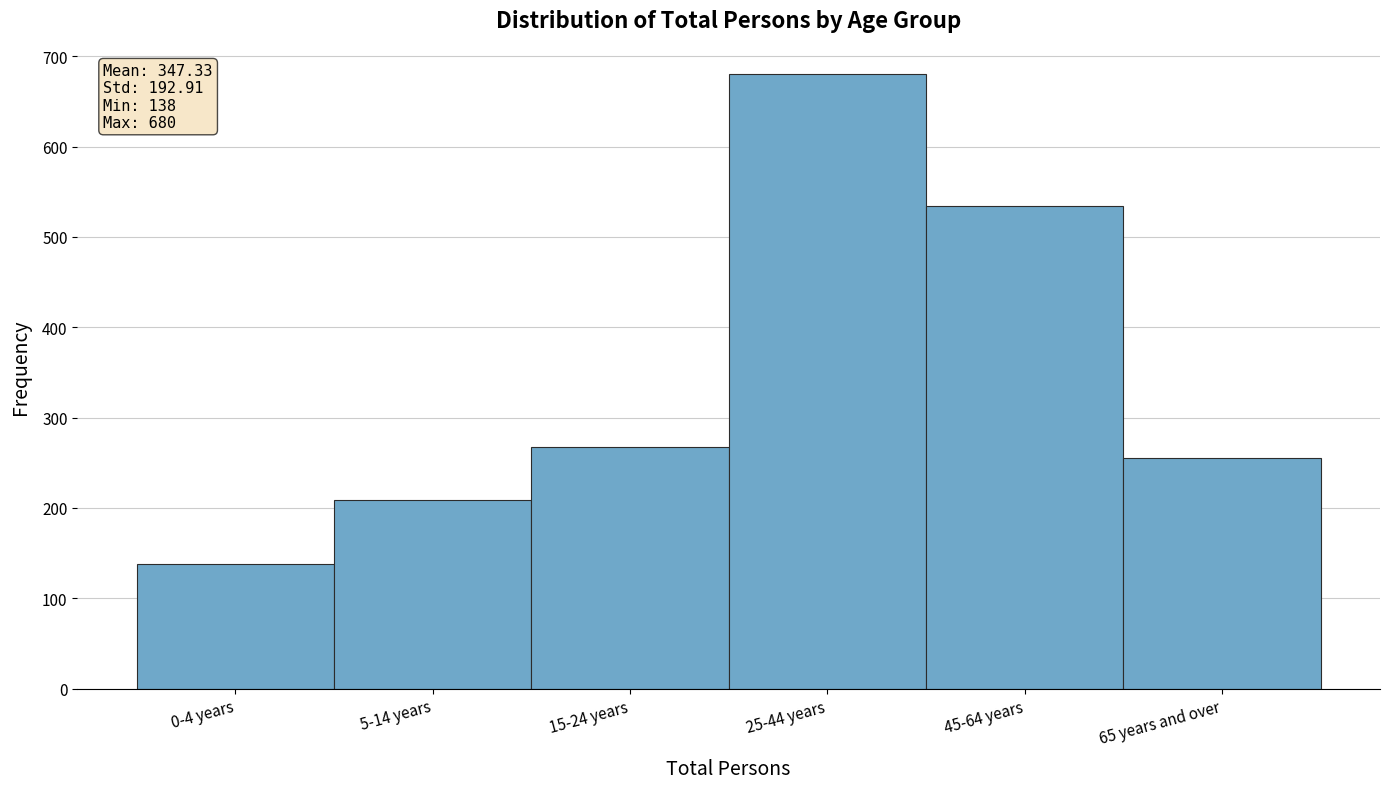

Reading left to right, extract all data points from this chart.

138	209	268	680	534	255